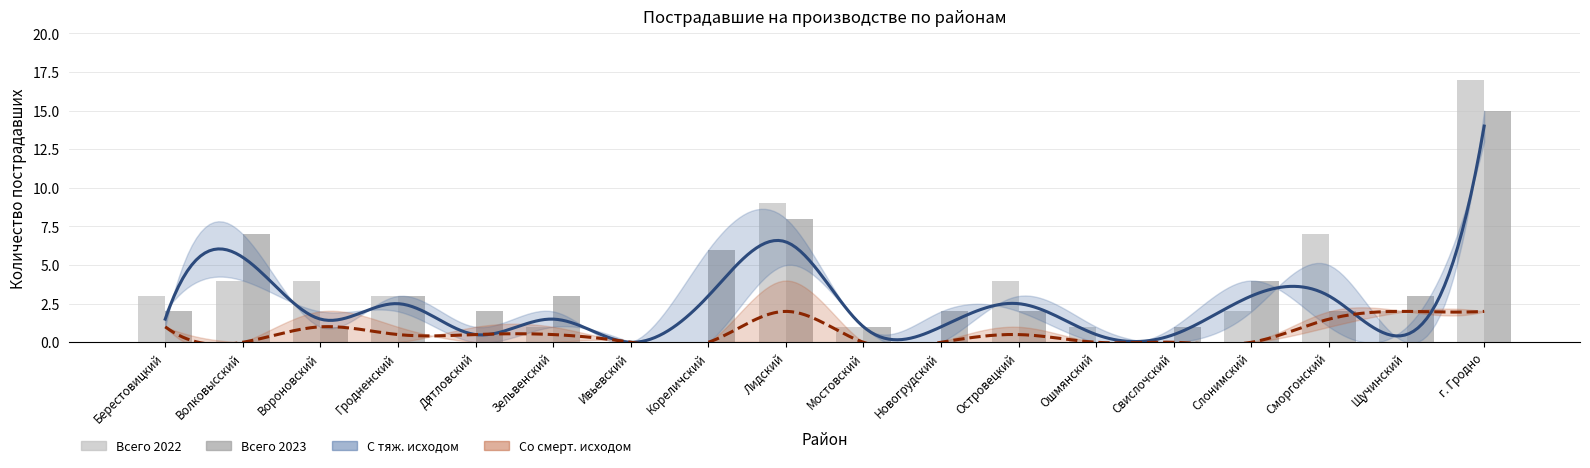

Is it true that С тяж. исходом 2023 equals 0 at Ивьевский?

True